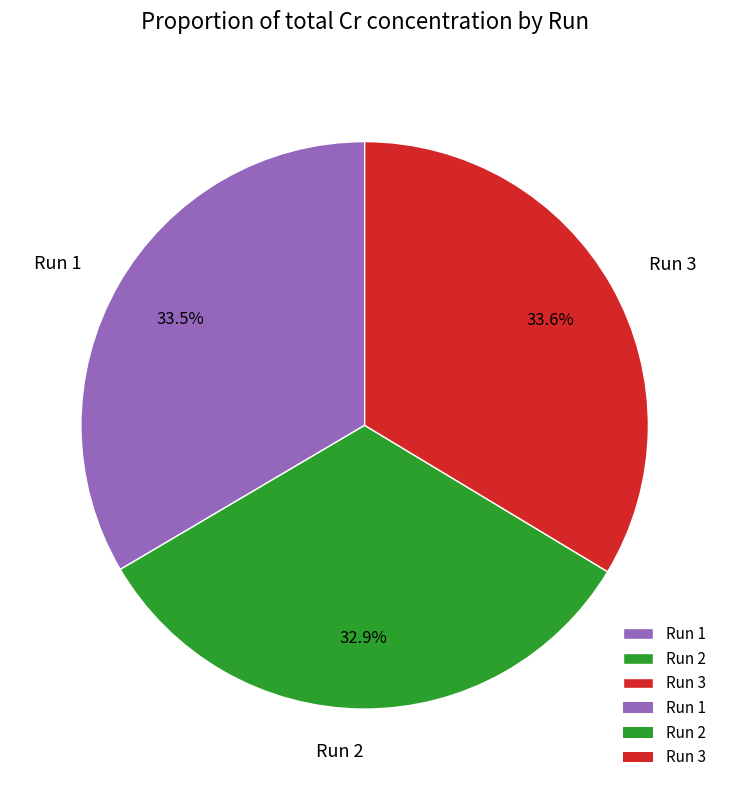

Which slice is the smallest?

Run 2